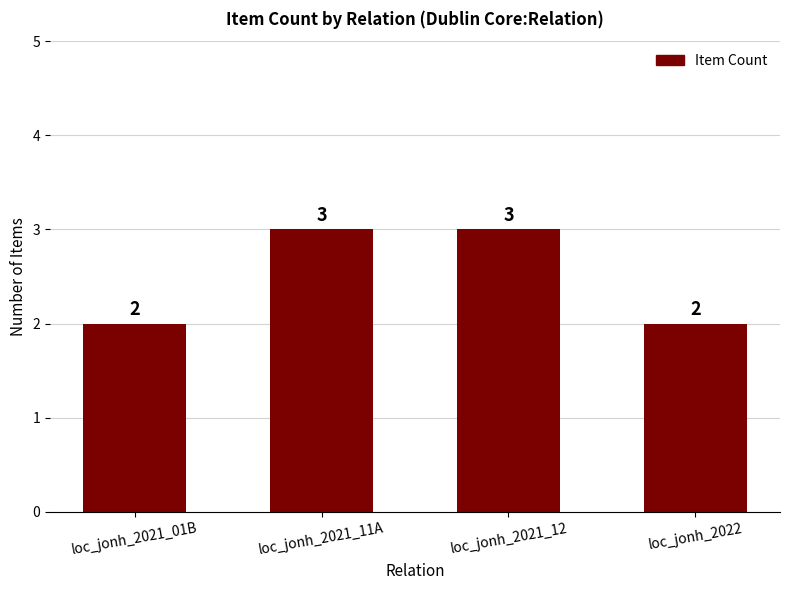

Between loc_jonh_2022 and loc_jonh_2021_12, which is larger?

loc_jonh_2021_12